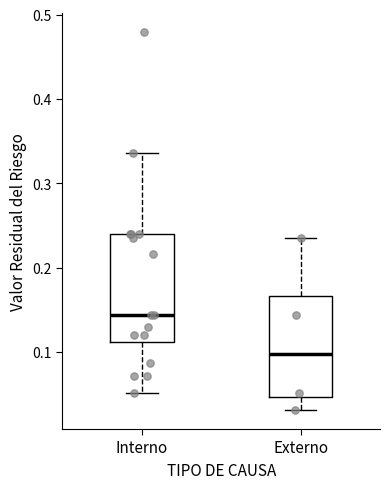

Which box has the lowest median line?

Externo